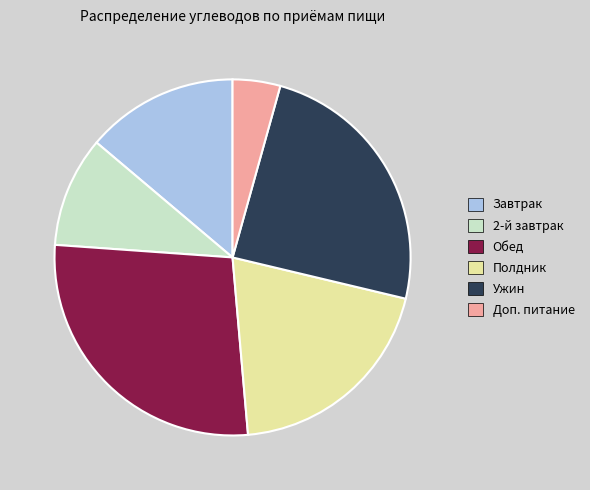

Does any single category account for the majority?

No